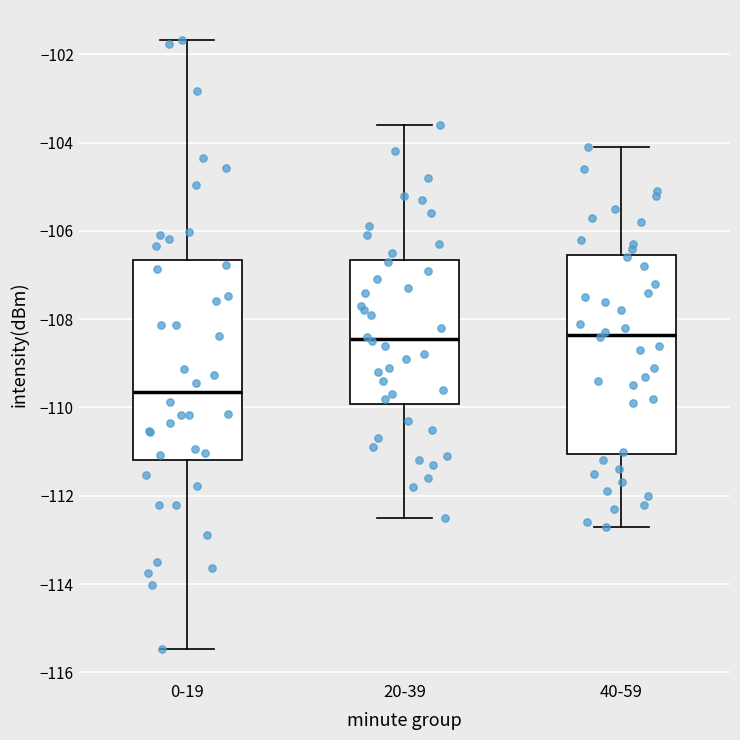

Where is the lower edge of the box for 40-59 on the y-axis? The values are not printed on the chart, so give them approximately, as read against the axis.

-111.0